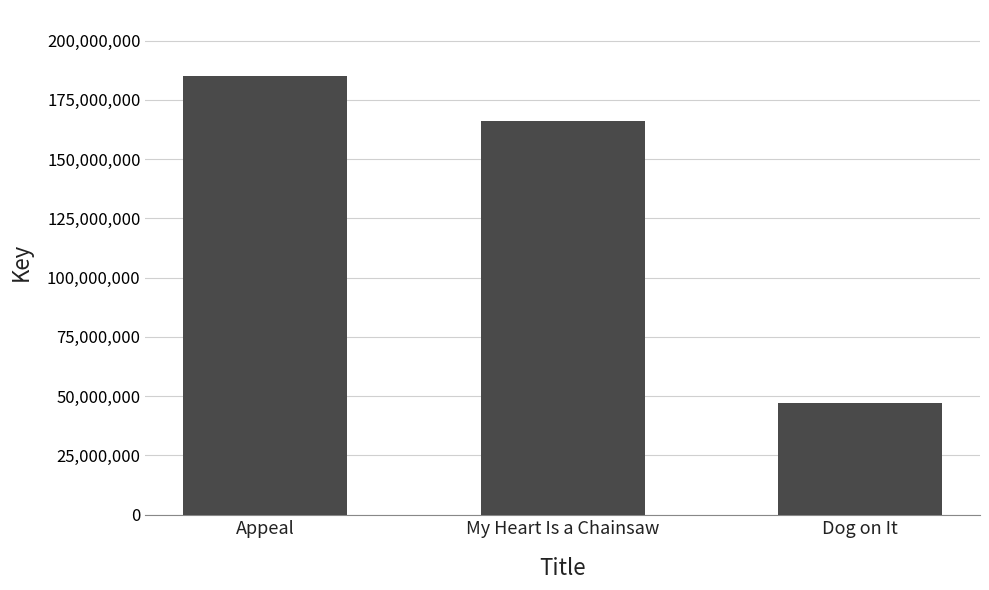

Which label corresponds to the smallest value in the chart?

Dog on It